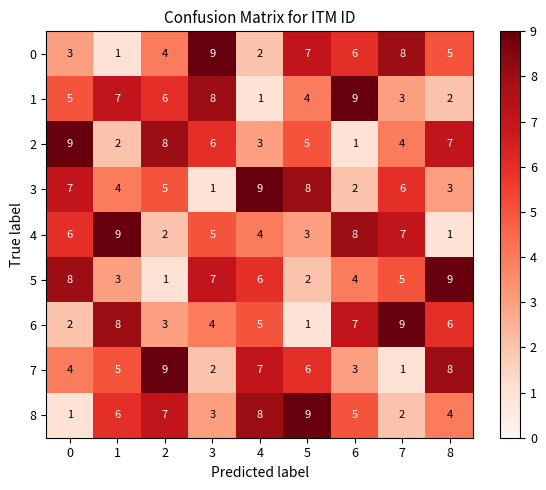

What value does the 1 series have at 3?

8